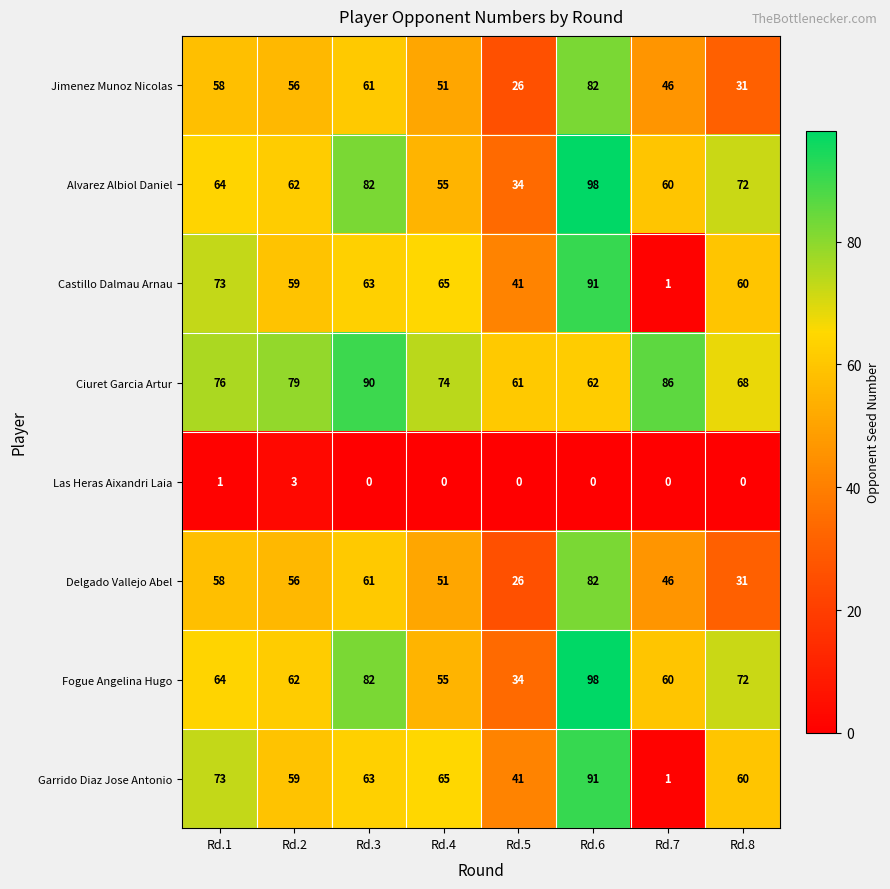

What is the lowest value of the Ciuret Garcia Artur series?

61